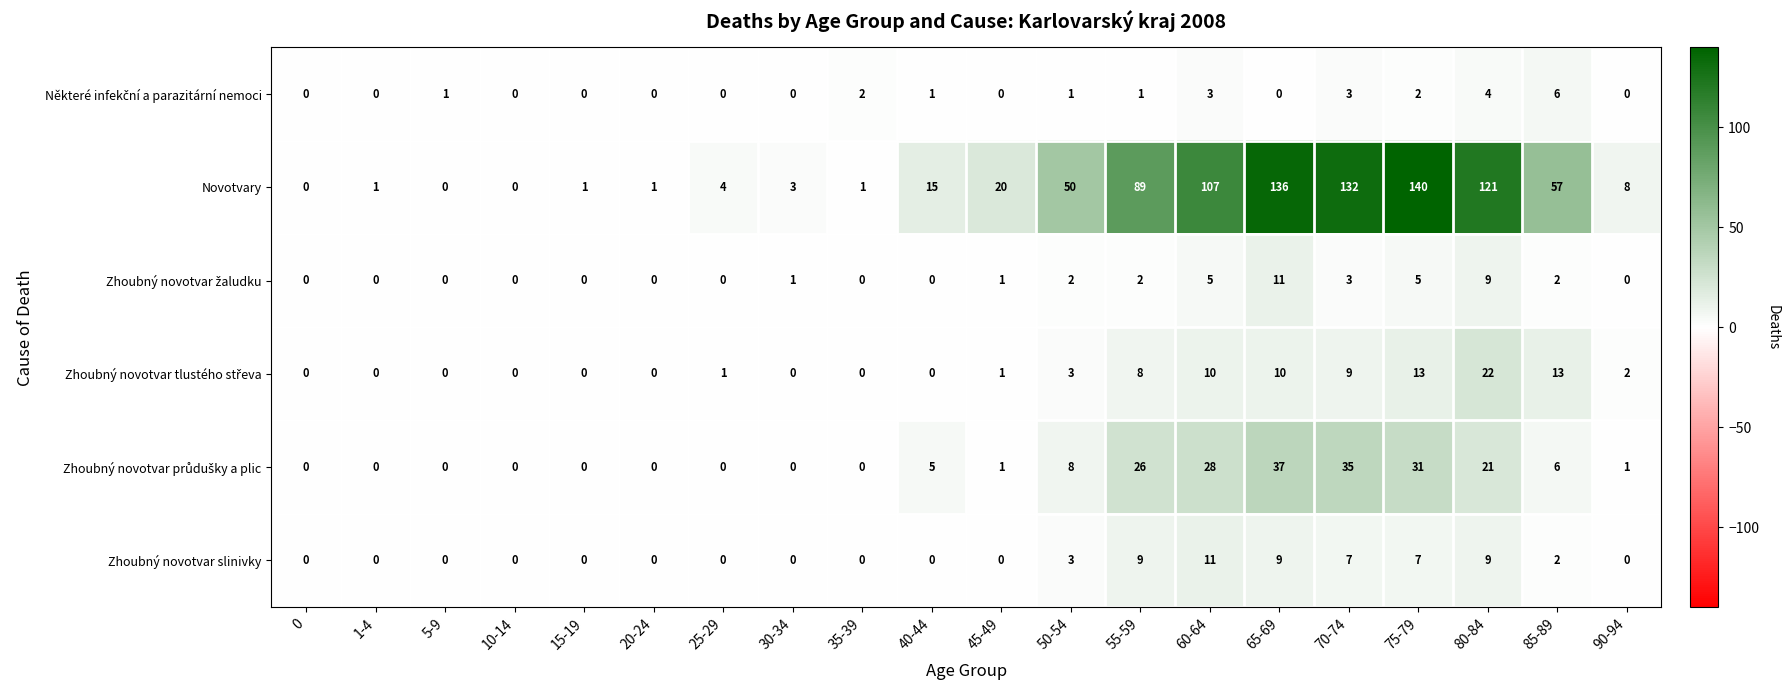

What is the total value across all series at 75-79?

198